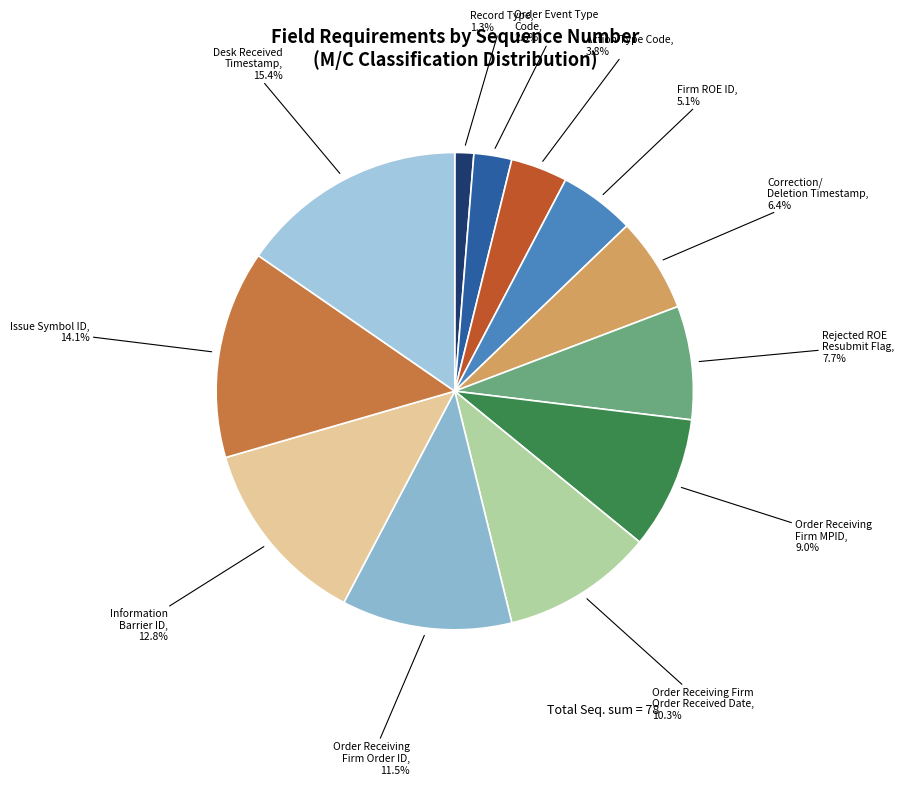

To the nearest percent, what is the average slice percentage?

8%